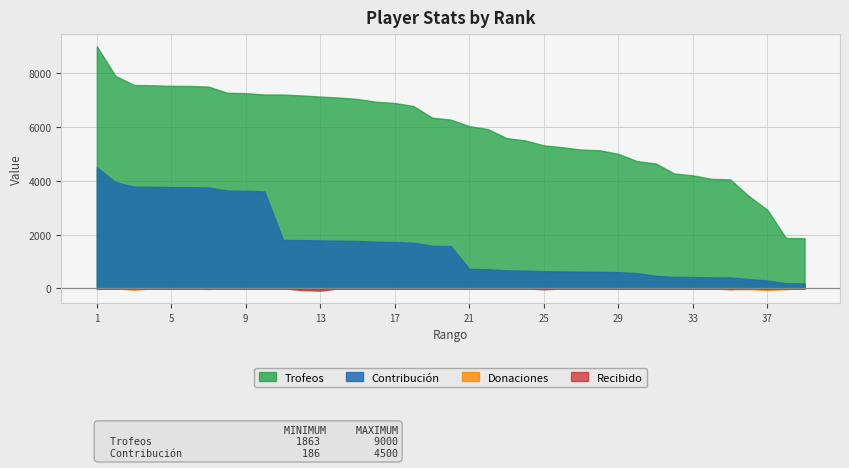

Count the number of categories in the chart.

39